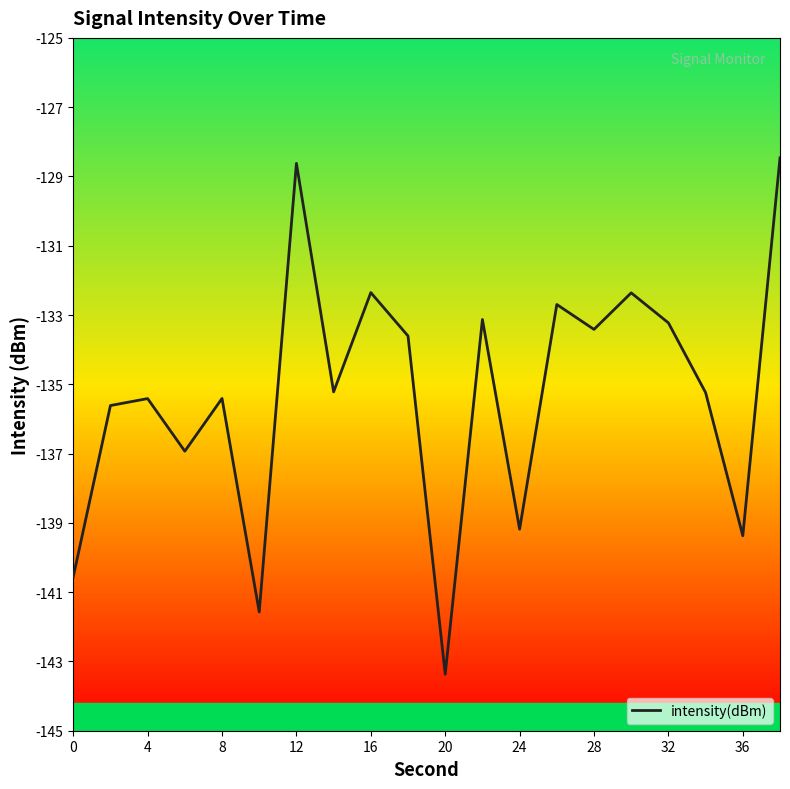

What is the difference between the maximum and minimum values?

14.9